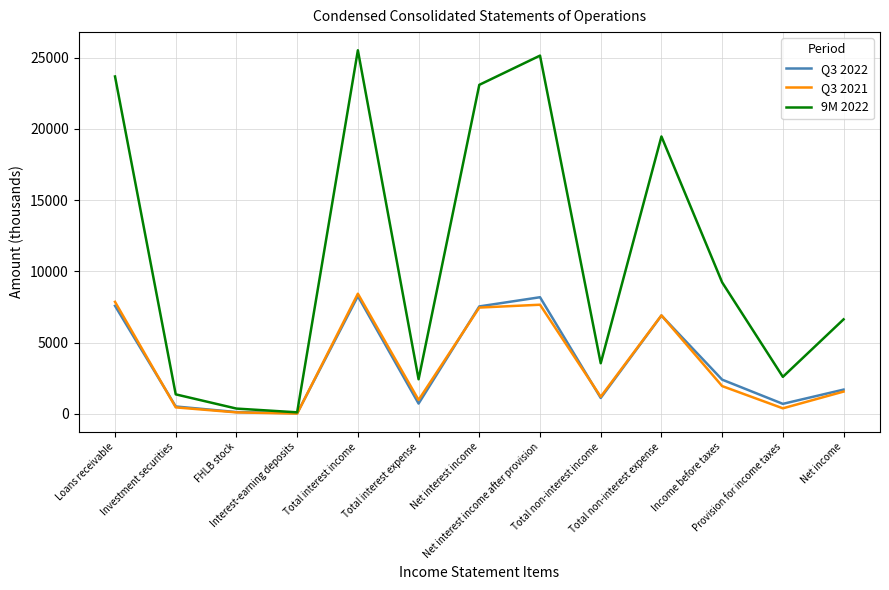

Which series has the largest total across all categories?

9M 2022